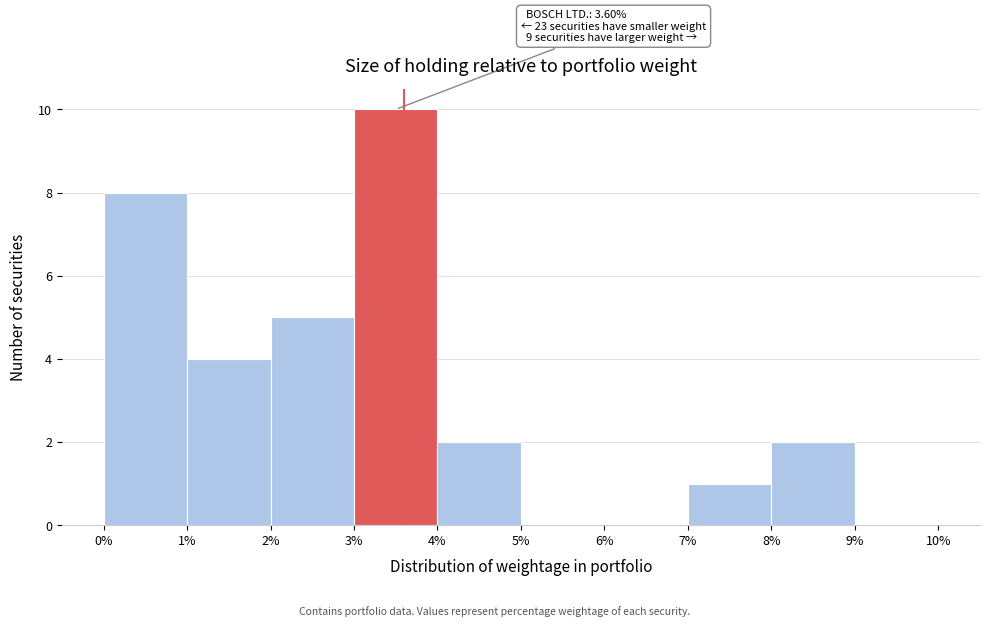

Over which range of the x-axis is the bar tallest?

3% to 4%